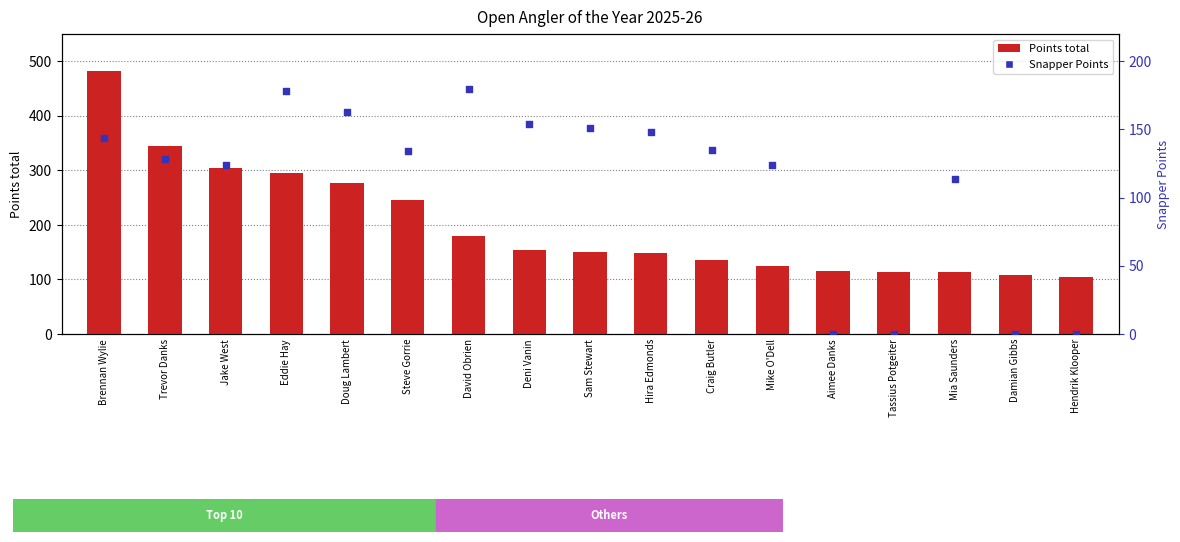

What is the total value across all series at Damian Gibbs?

108